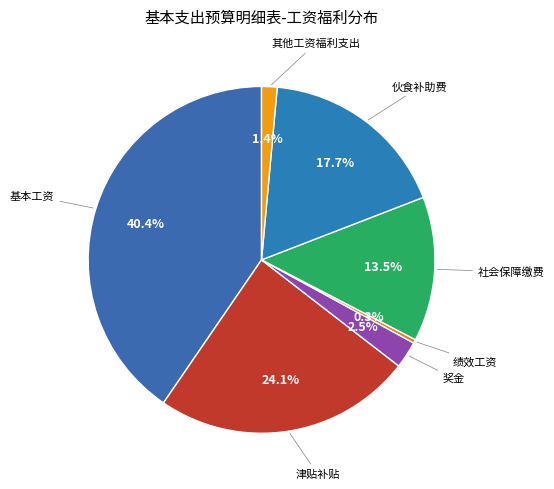

To the nearest percent, what is the combined percentage of 奖金 and 社会保障缴费?

16%